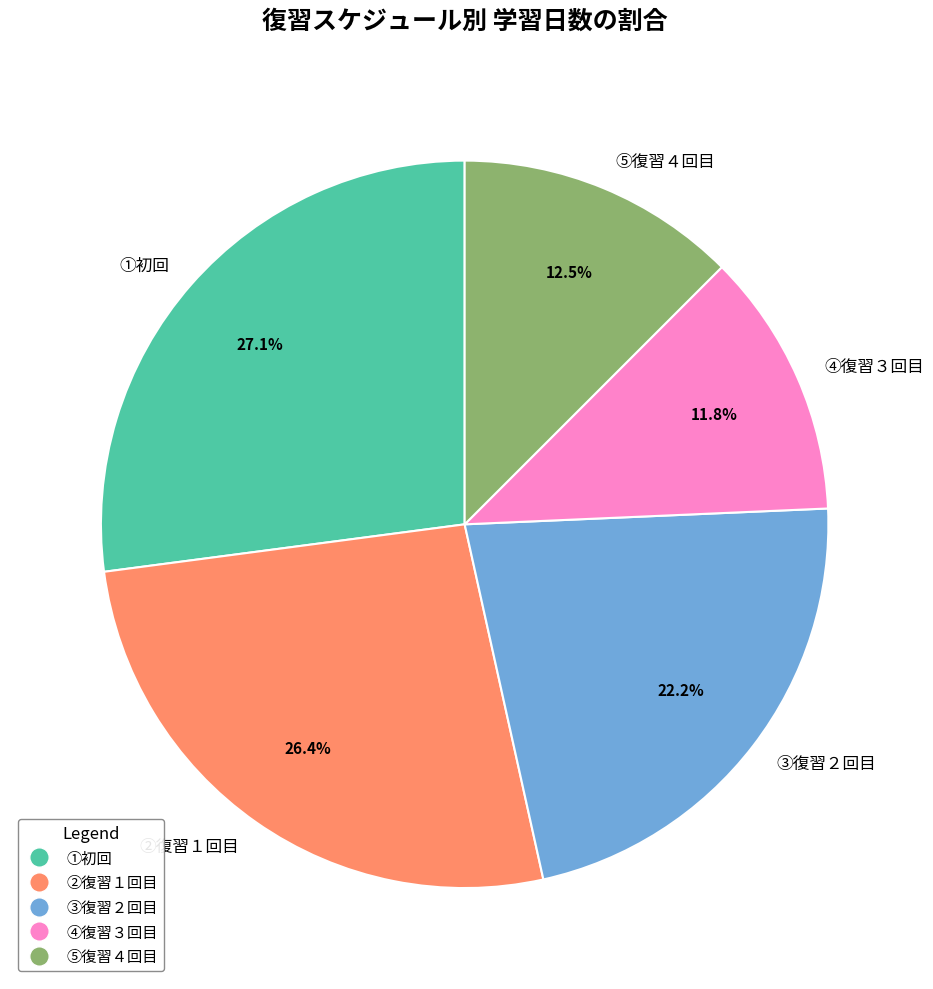

Rank the categories by value from highest to lowest.

①初回, ②復習１回目, ③復習２回目, ⑤復習４回目, ④復習３回目